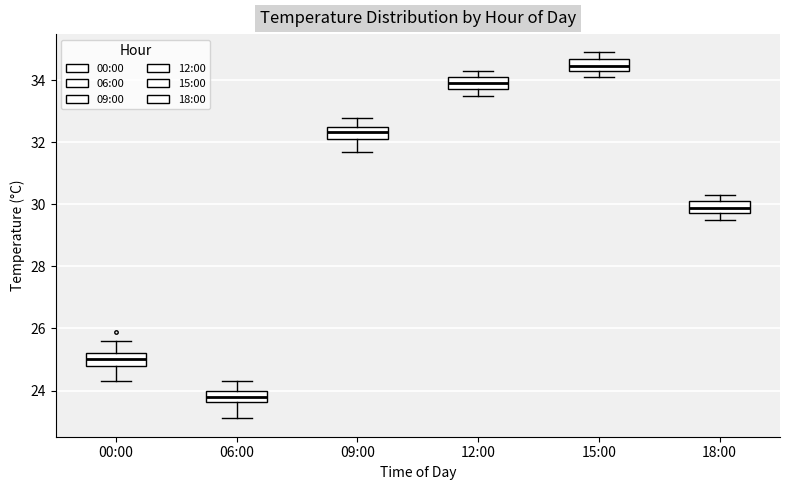

Reading left to right, transcribe this box plot: for each box, give where its median line is, the range the box spans, and where its two whiskers end, as read against the y-axis. The values are not printed on the chart, so give them approximately, as read against the axis.

00:00: median 25.0, box 24.8 to 25.2, whiskers 24.4 to 25.6
06:00: median 23.8, box 23.6 to 24.0, whiskers 23.2 to 24.4
09:00: median 32.4, box 32.2 to 32.6, whiskers 31.8 to 32.8
12:00: median 34.0, box 33.8 to 34.2, whiskers 33.6 to 34.4
15:00: median 34.4 (inside the box), box 34.4 to 34.8, whiskers 34.2 to 35.0
18:00: median 30.0, box 29.8 to 30.2, whiskers 29.6 to 30.4